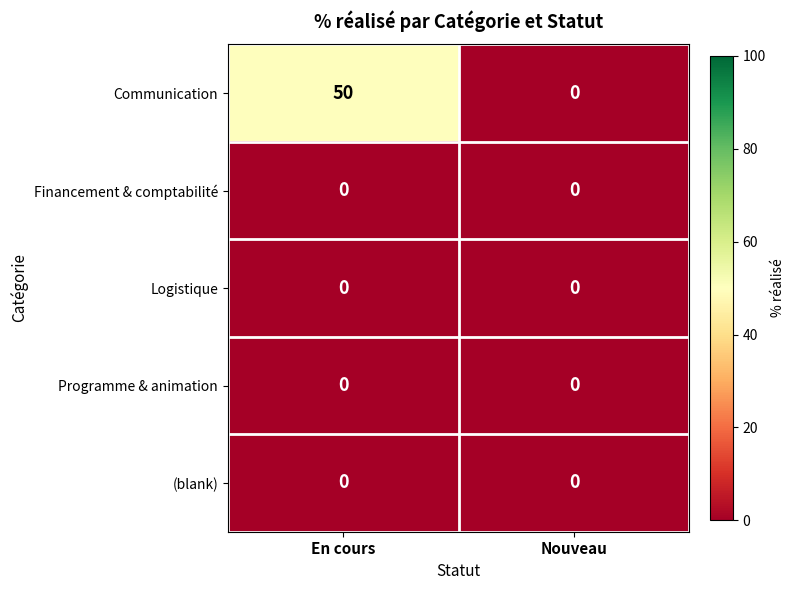

Which category has the highest value across all series?

En cours